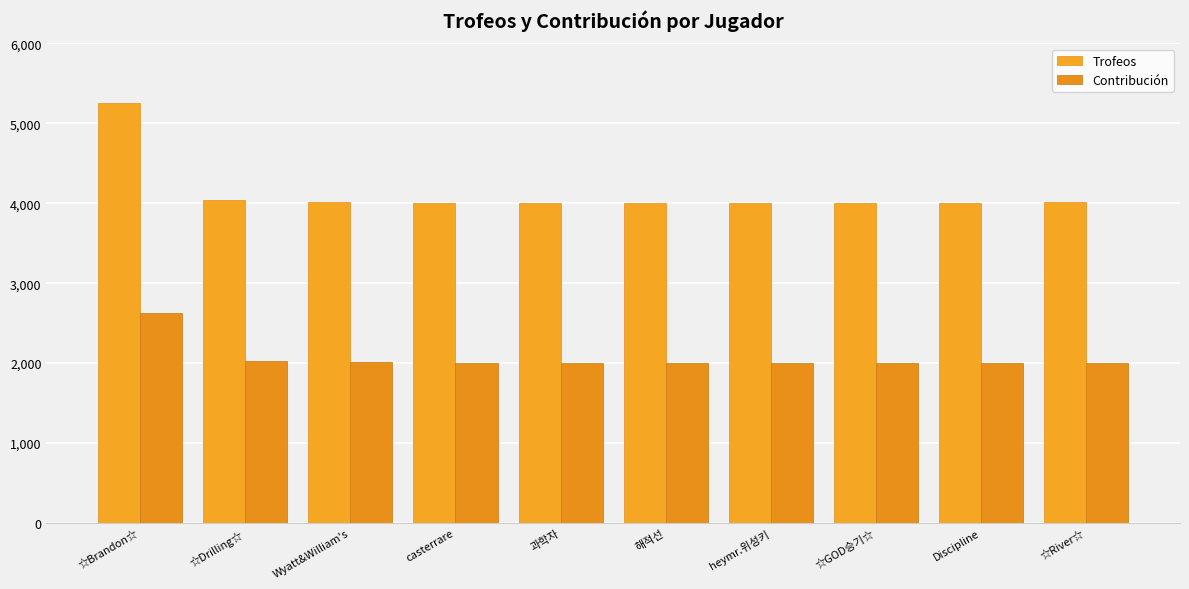

Reading left to right, list all the values displayed in this chart.

Trofeos: ☆Brandon☆=5258	☆Drilling☆=4043	Wyatt&William's=4018	casterrare=4009	과학자=4004	해적선=4005	heymr.위성키=4006	☆GOD승기☆=4008	Discipline=4009	☆River☆=4011
Contribución: ☆Brandon☆=2629	☆Drilling☆=2021	Wyatt&William's=2009	casterrare=2004	과학자=2002	해적선=2002	heymr.위성키=2003	☆GOD승기☆=2004	Discipline=2004	☆River☆=2005